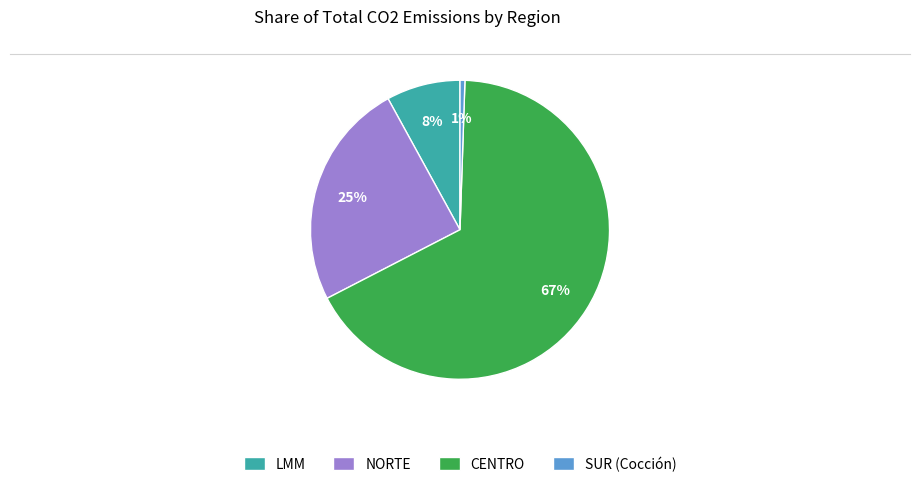

Which category accounts for the majority?

CENTRO